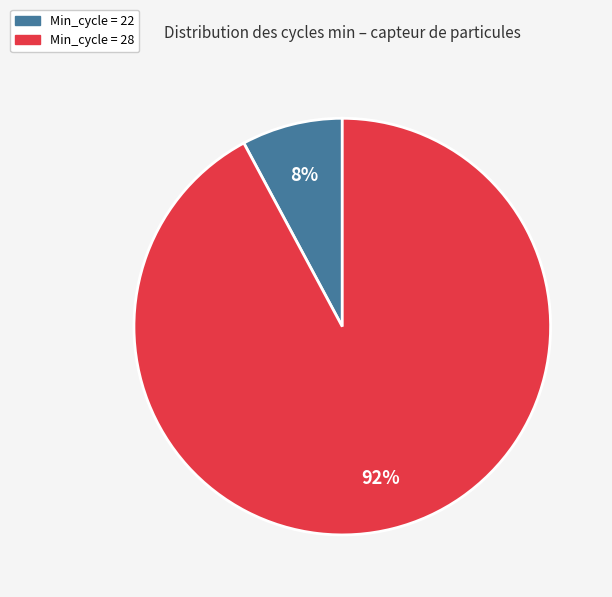

To the nearest percent, what is the average slice percentage?

50%